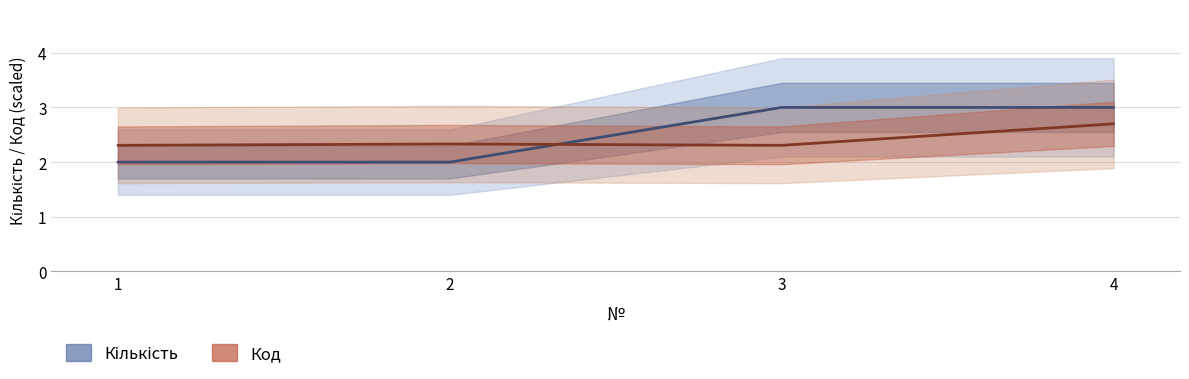

At how many categories does at least one series exceed 2?

4